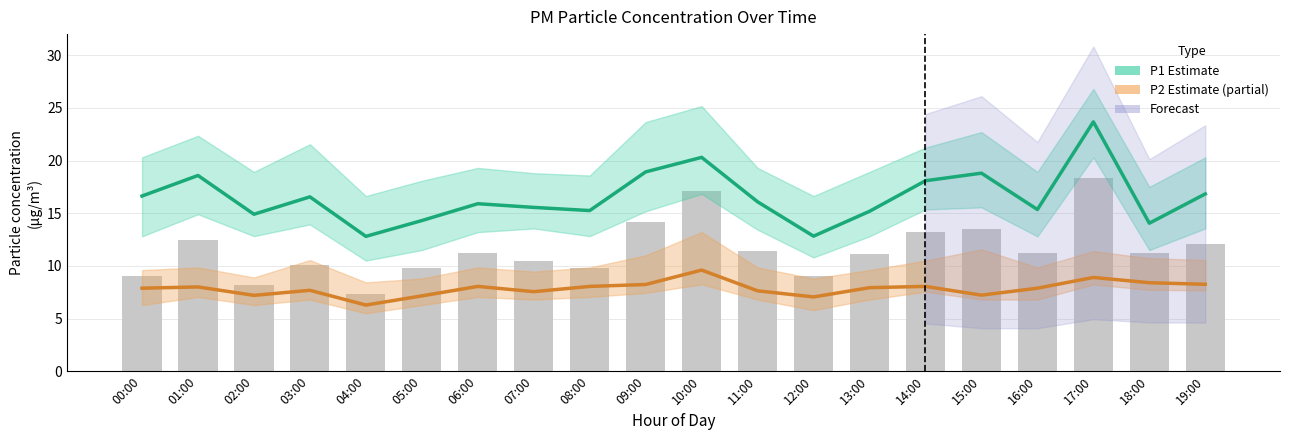

What is the label of the 17th bar from the left?

16:00